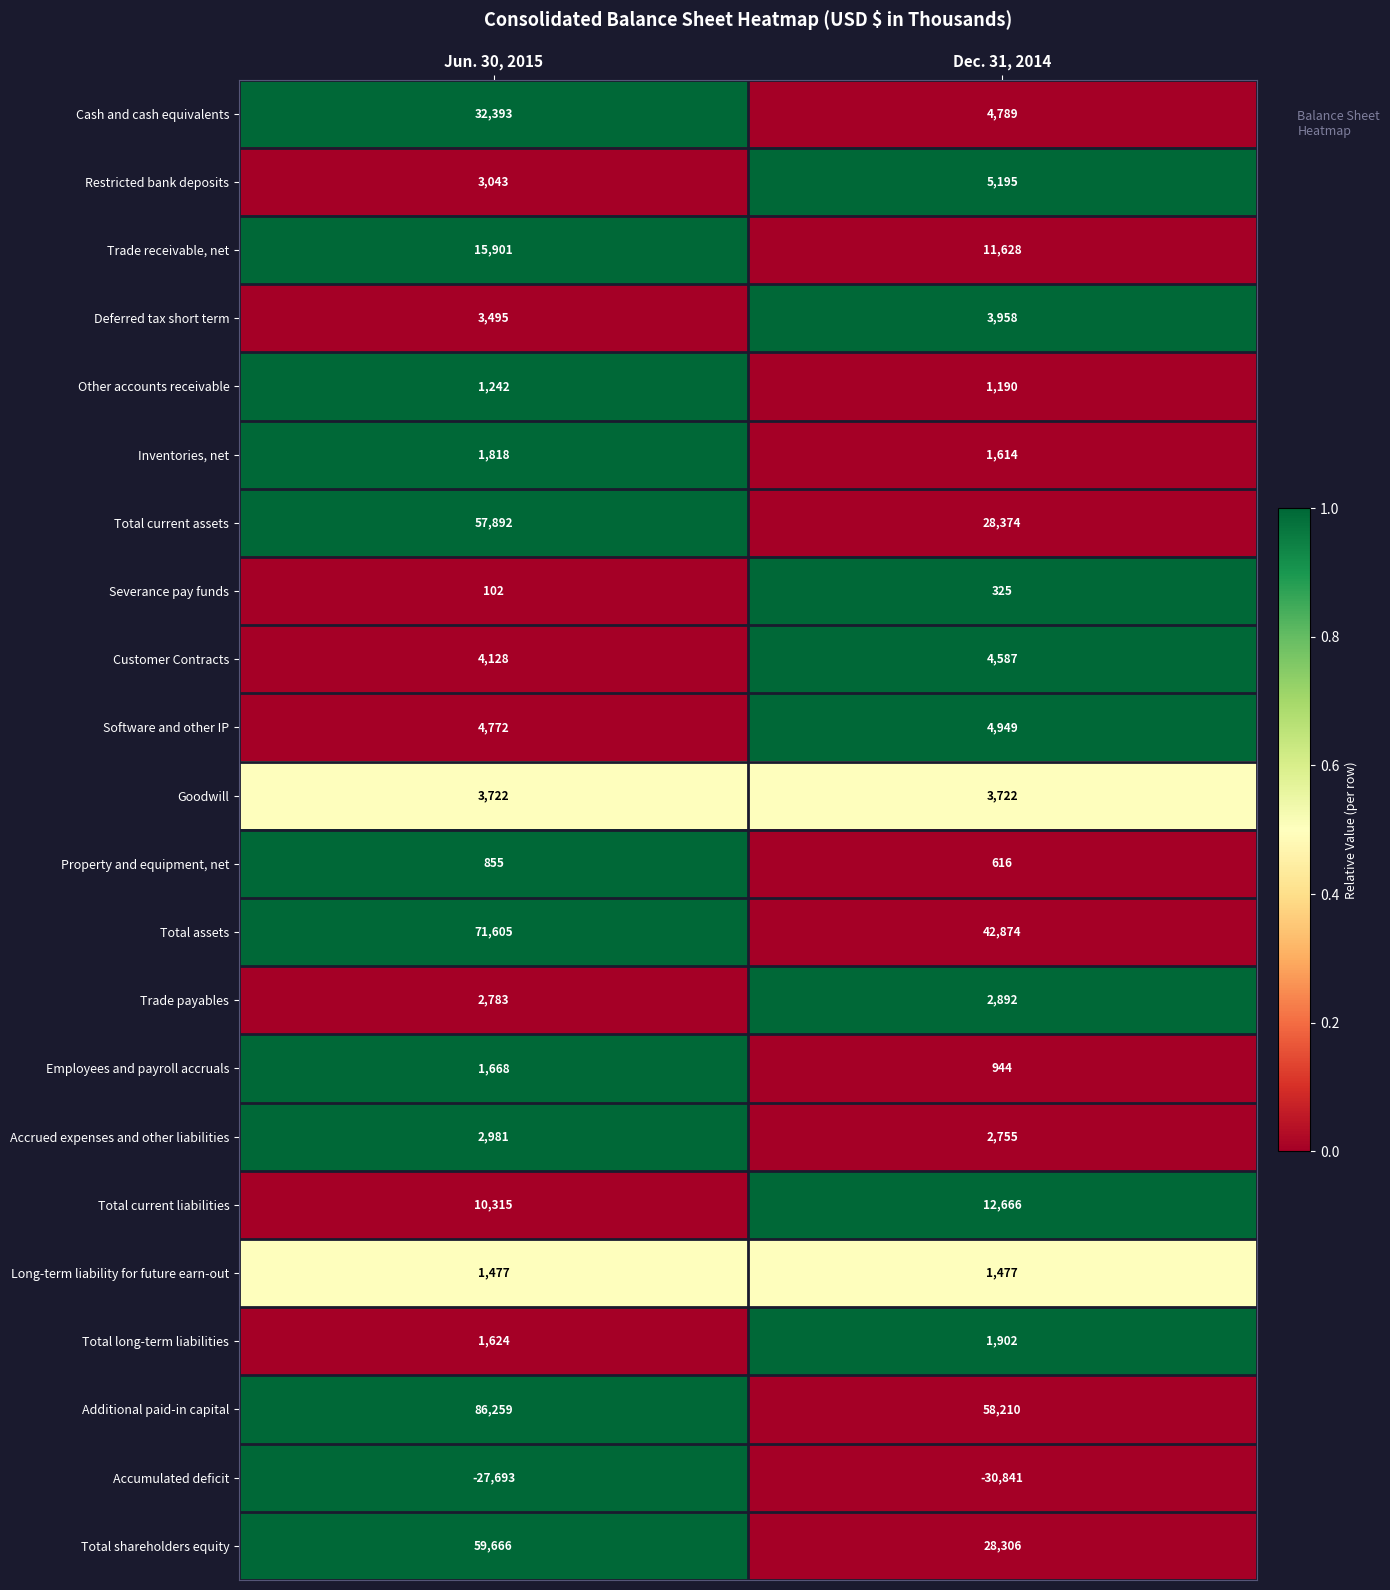

Read the Total assets value at Jun. 30, 2015.

71605